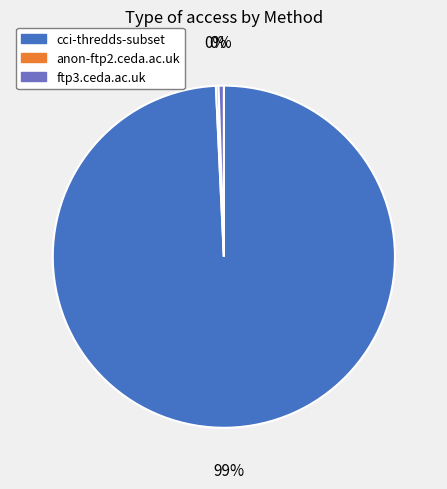

Is cci-thredds-subset the majority of the pie?

Yes